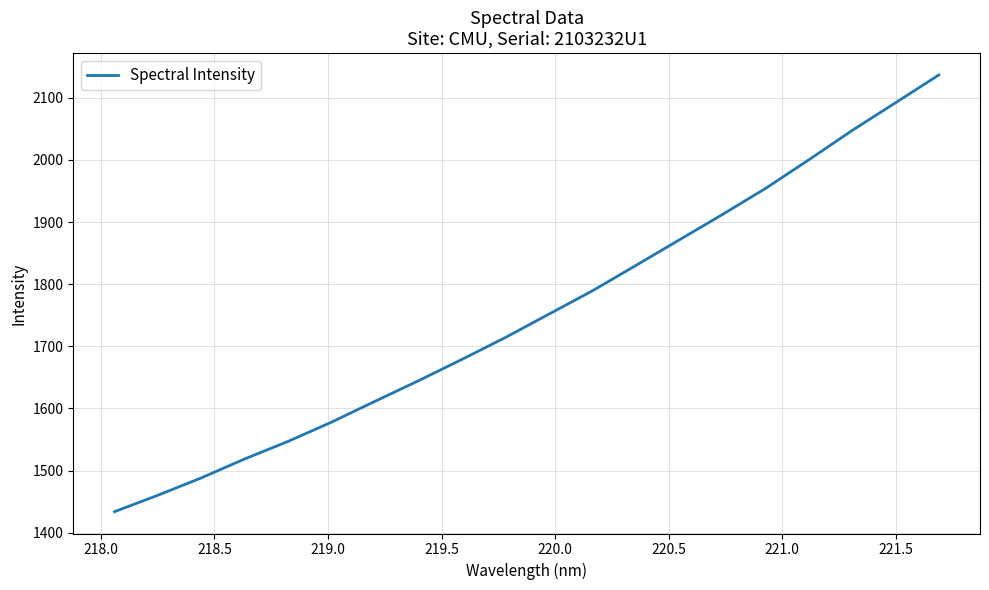

What is the difference between the maximum and minimum values?

702.8